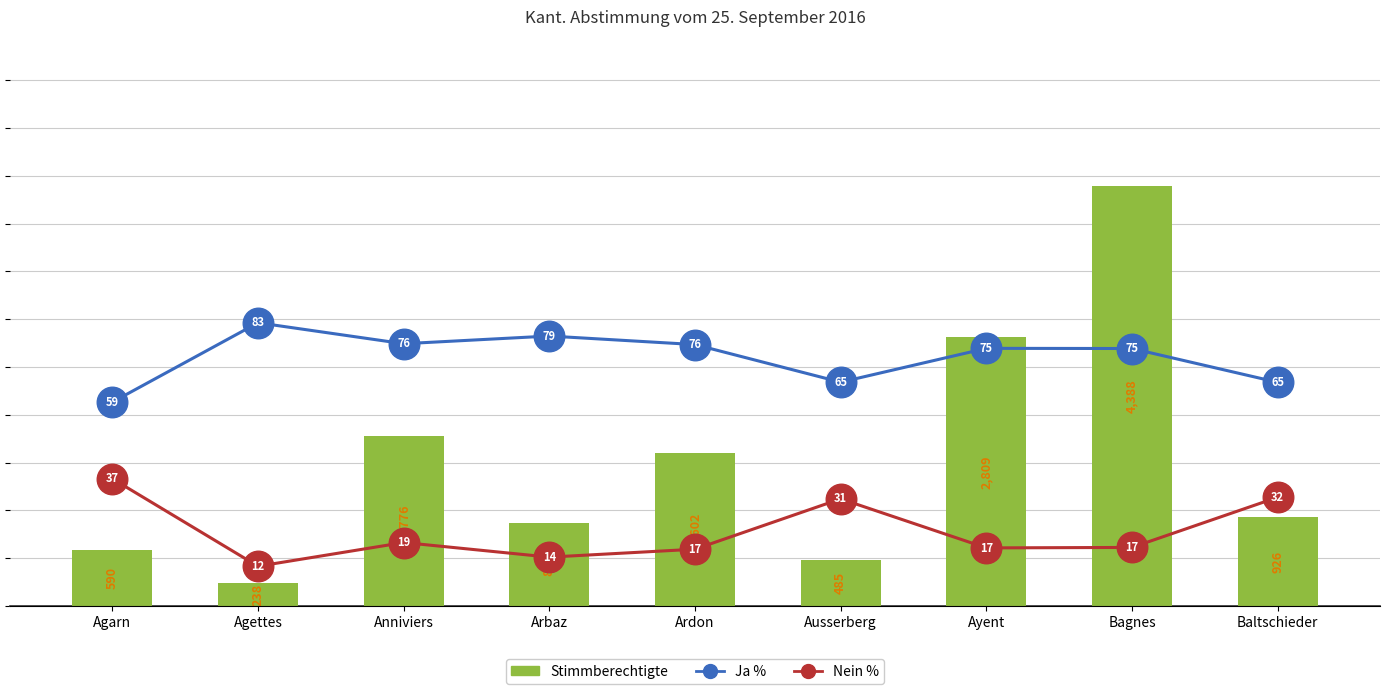

The value of Nein % at Agettes is 4.5. True or false?

False